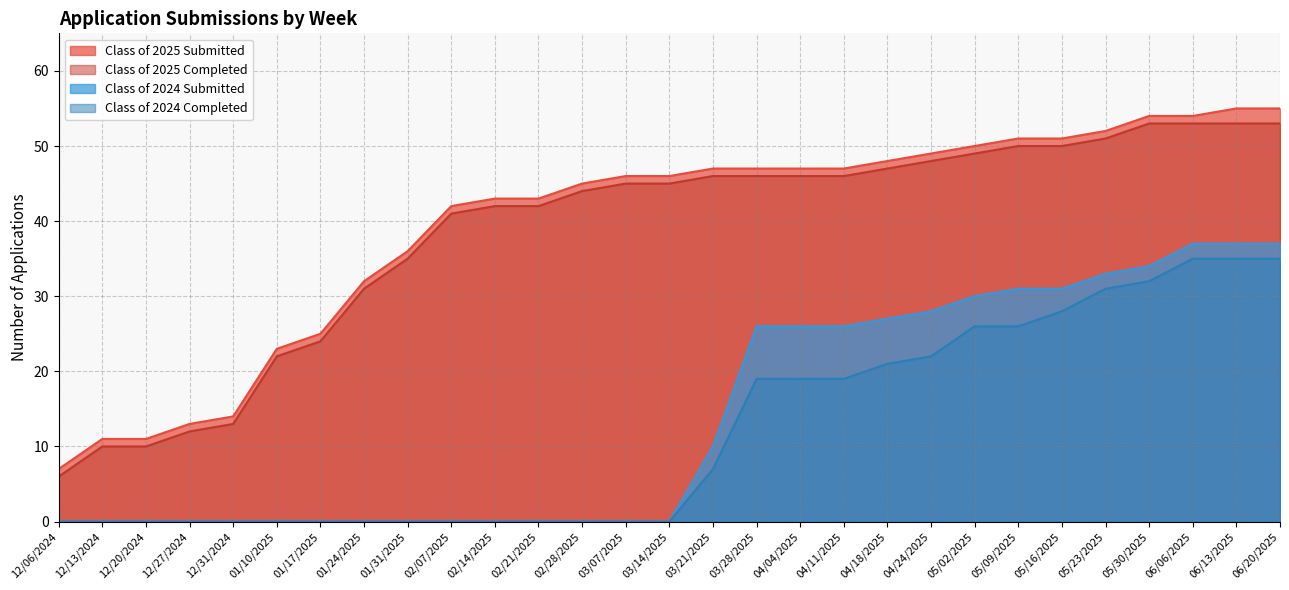

Rank the series at 03/14/2025 from lowest to highest value.

Class of 2024 Submitted, Class of 2024 Completed, Class of 2025 Completed, Class of 2025 Submitted